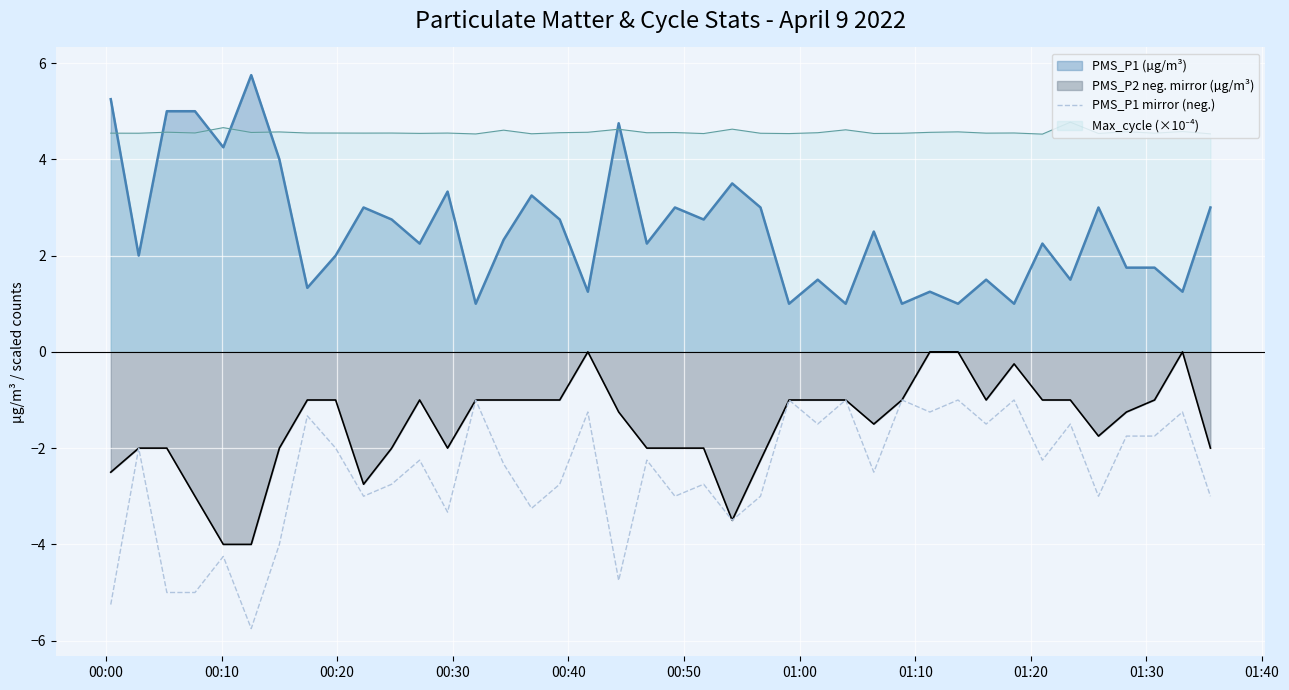

True or false: PMS_P1 (µg/m³) and PMS_P1 mirror (neg.) cross at least once.

False